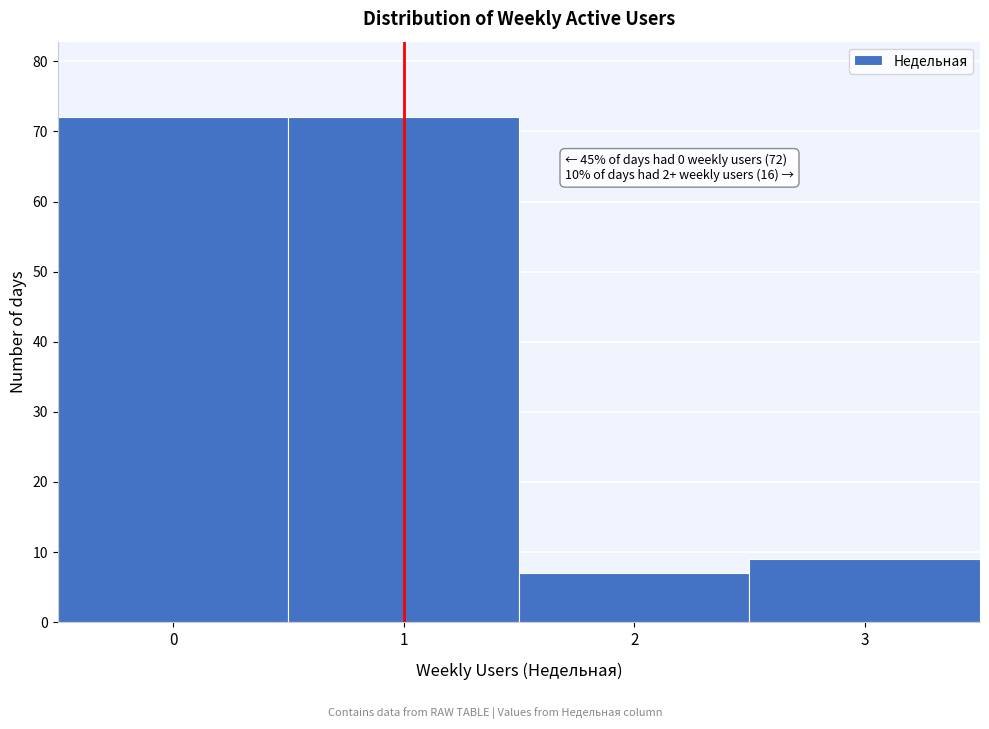

Reading left to right, list all the values displayed in this chart.

0=72	1=72	2=7	3=9